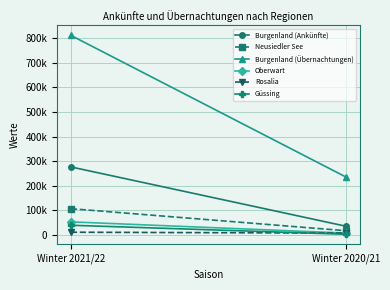

Between Winter 2020/21 and Winter 2021/22, which is larger?

Winter 2021/22